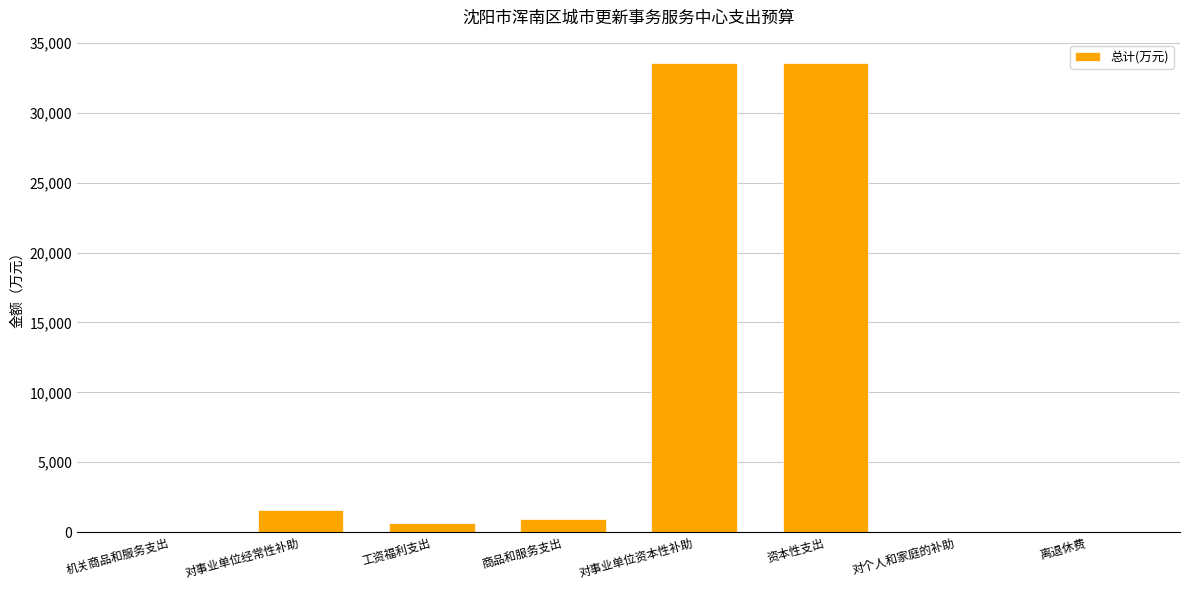

What is the maximum value shown in the chart?

33551.5